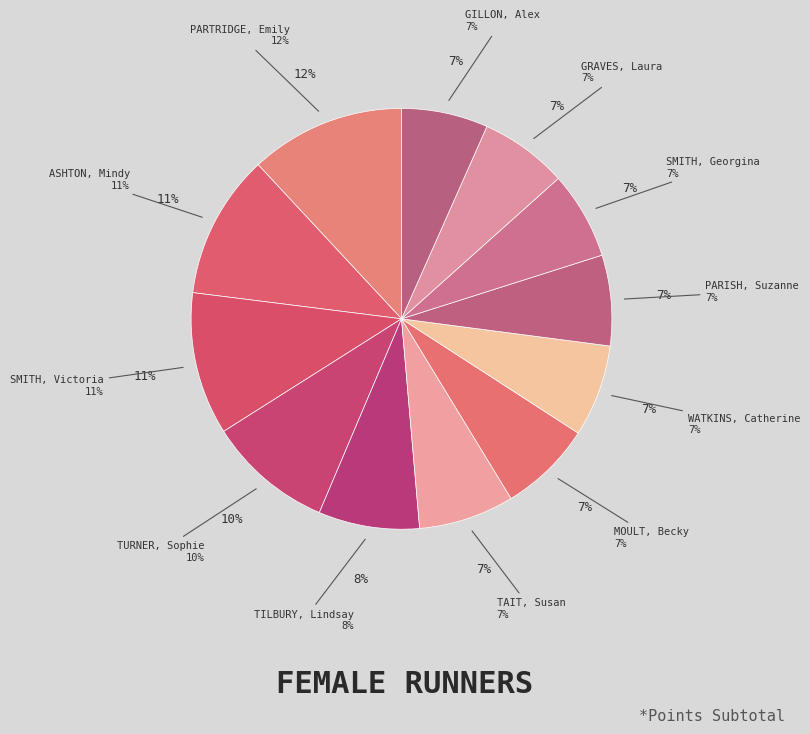

Is there any slice that represents more than half of the pie?

No